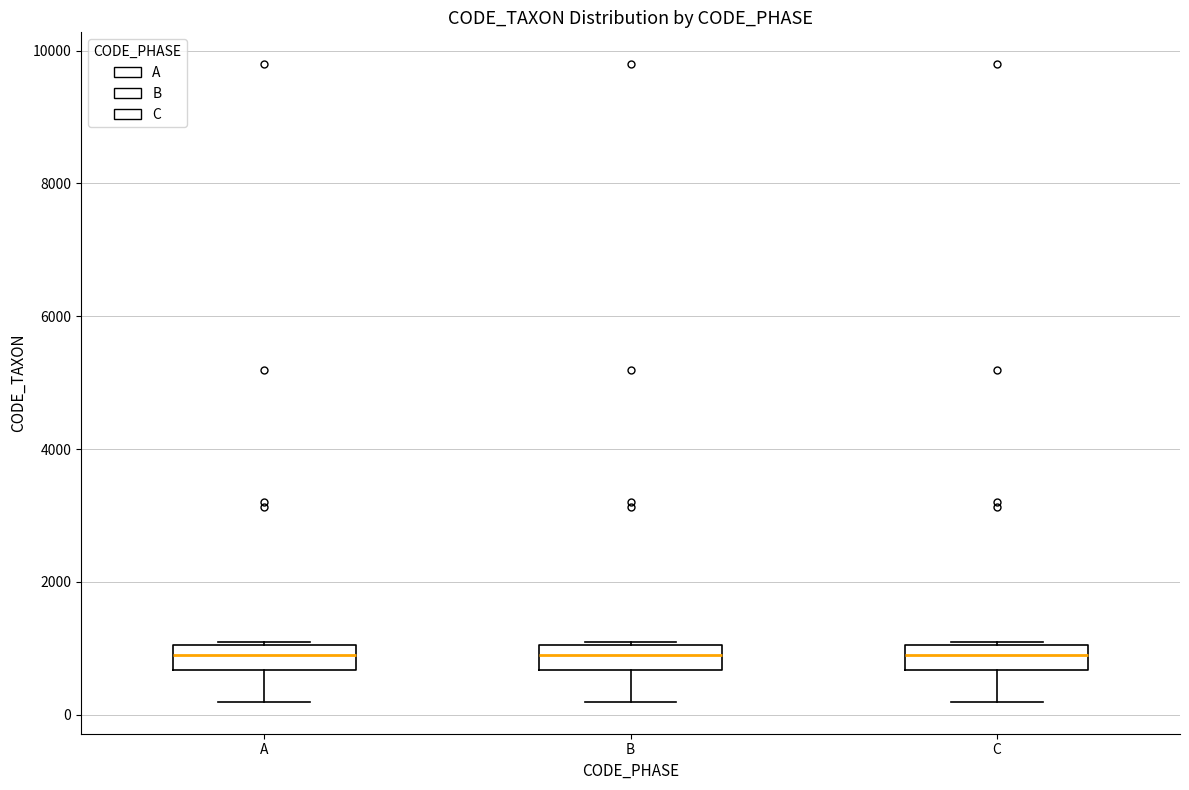

Reading left to right, transcribe this box plot: for each box, give where its median line is, the range the box spans, and where its two whiskers end, as read against the y-axis. The values are not printed on the chart, so give them approximately, as read against the axis.

A: median 800, box 600 to 1000, whiskers 200 to 1000
B: median 800, box 600 to 1000, whiskers 200 to 1000
C: median 800, box 600 to 1000, whiskers 200 to 1000